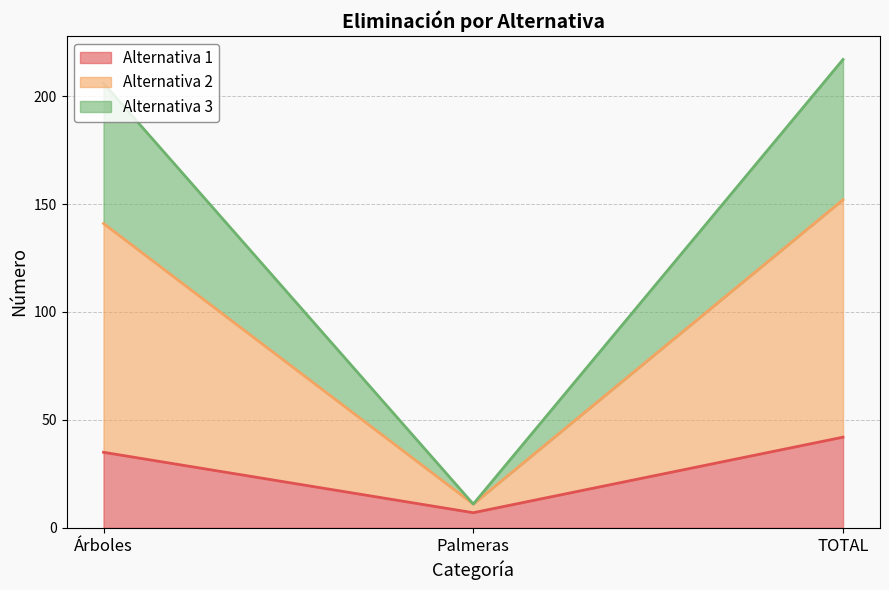

List the series in order of their overall mean, highest first.

Alternativa 2, Alternativa 3, Alternativa 1